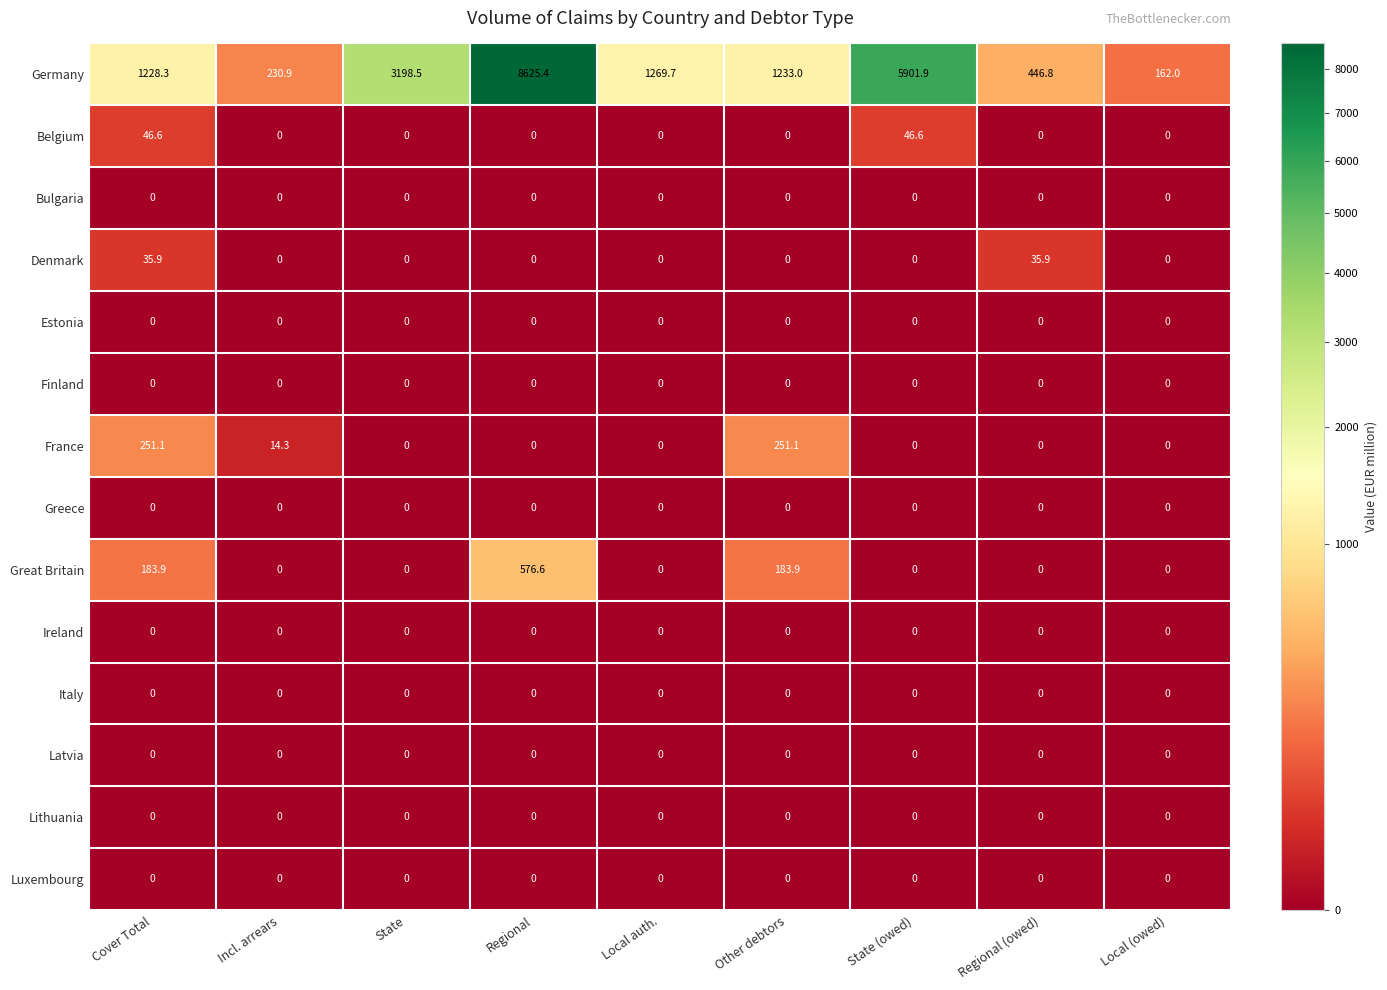

What is the greatest value displayed?

8625.4